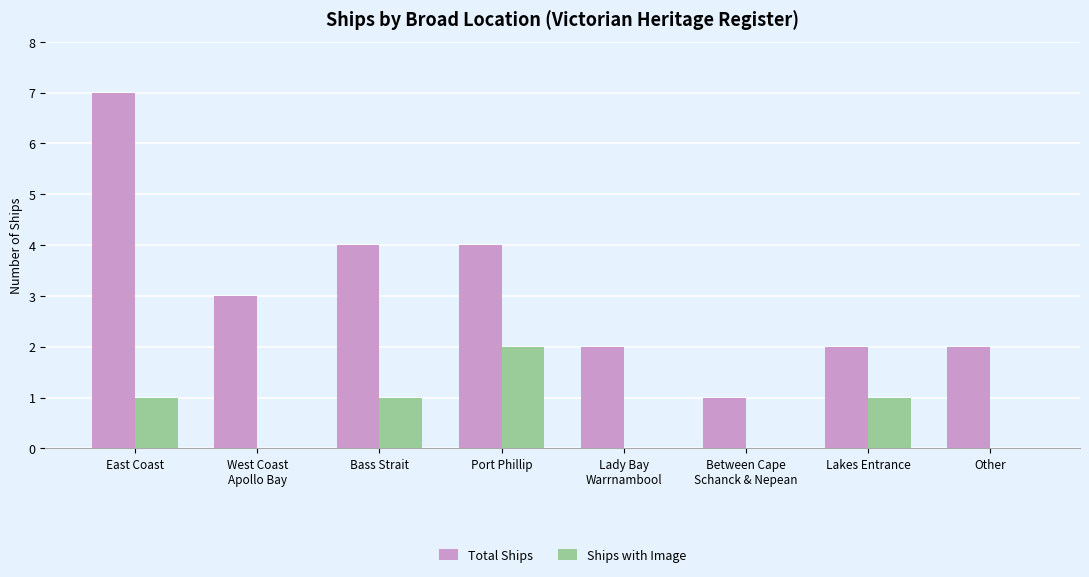

True or false: Total Ships has a value of 2 at Port Phillip.

False